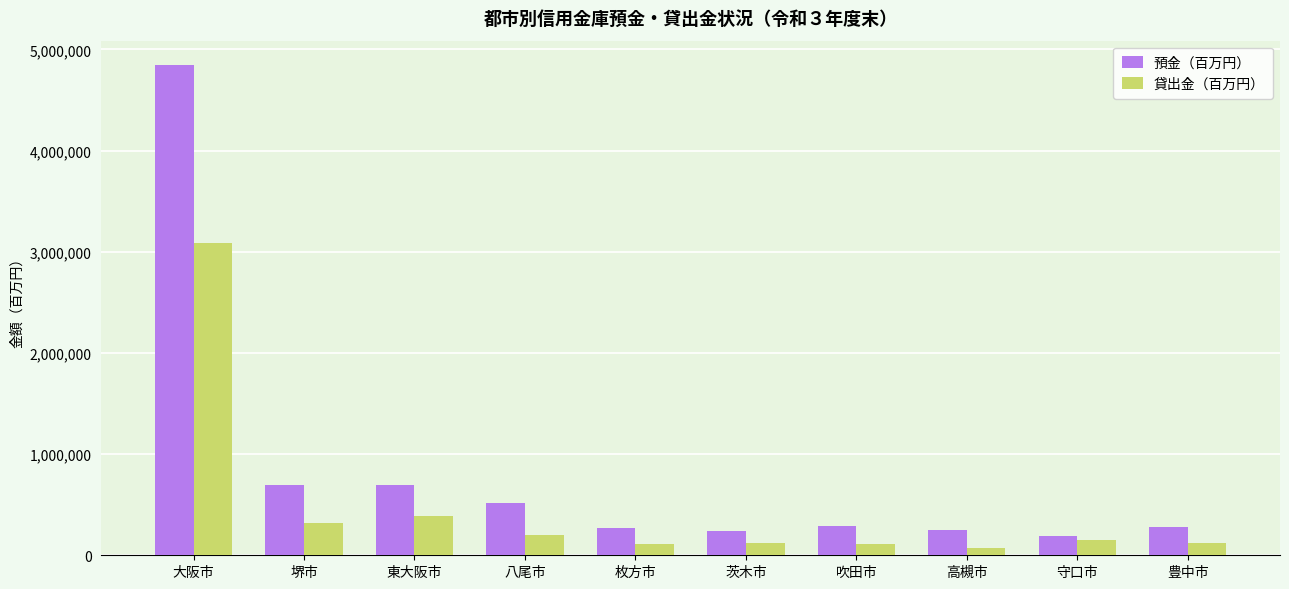

Is it true that 預金（百万円） equals 281899 at 豊中市?

True